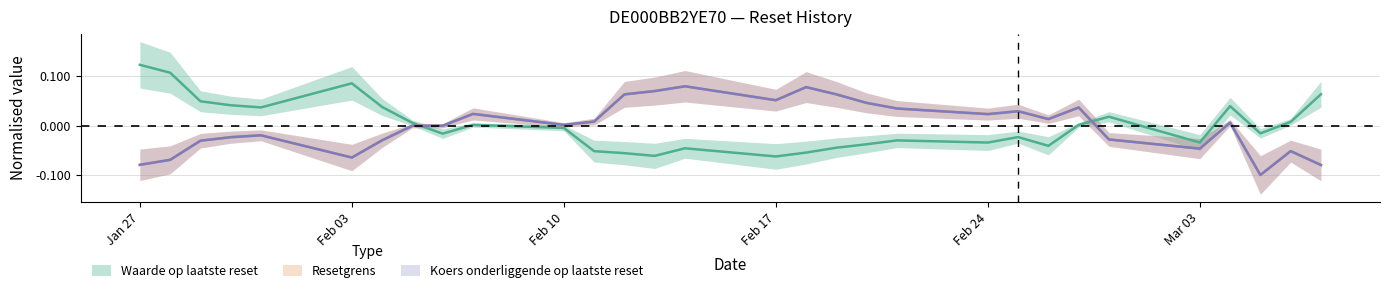

What is the difference between the second highest and minimum values in the Waarde op laatste reset series?

0.2